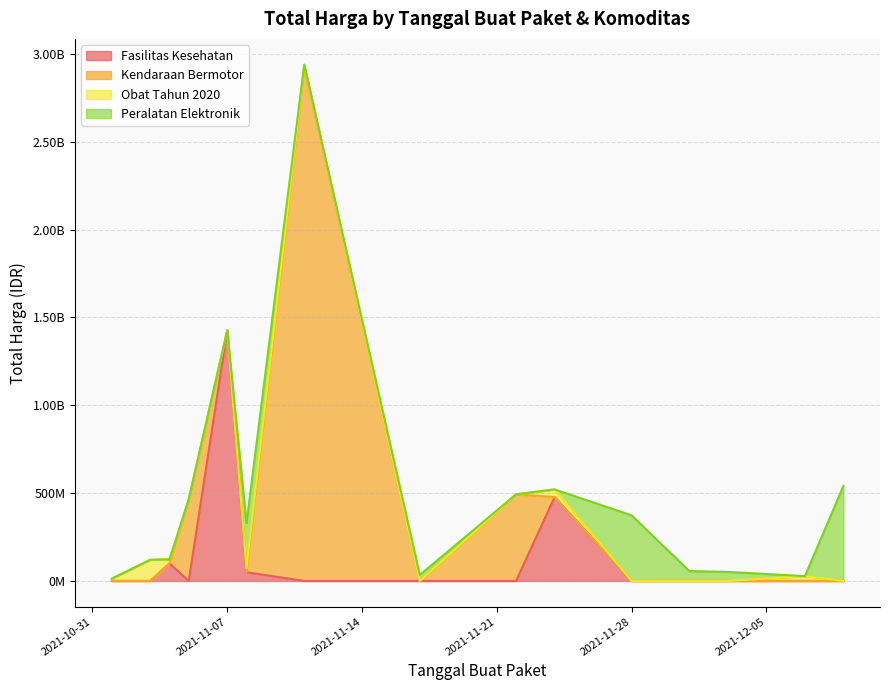

What is the lowest value of the Obat Tahun 2020 series?

78000